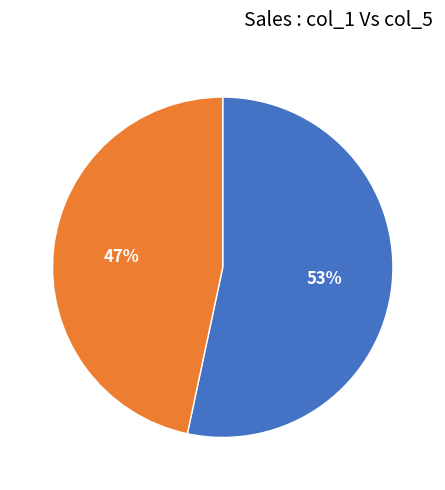

Combined, do 6 and 5 account for over 50%?

Yes